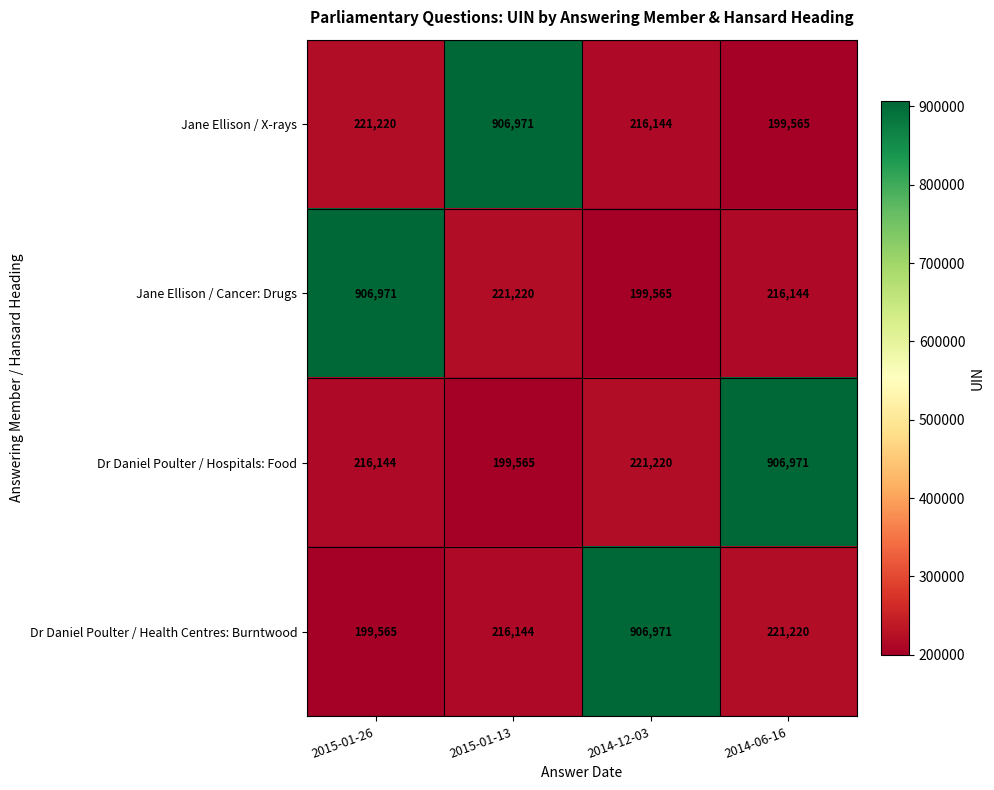

What is the difference between the second highest and minimum values in the Dr Daniel Poulter / Health Centres: Burntwood series?

21655